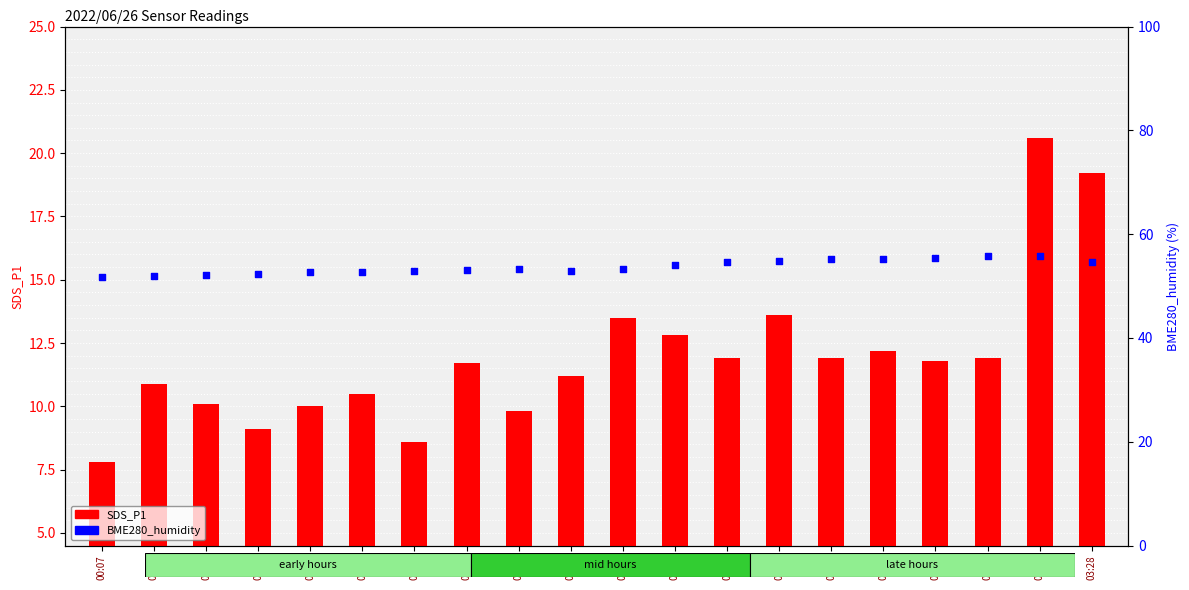

What is the total value across all series at 01:58?

66.8